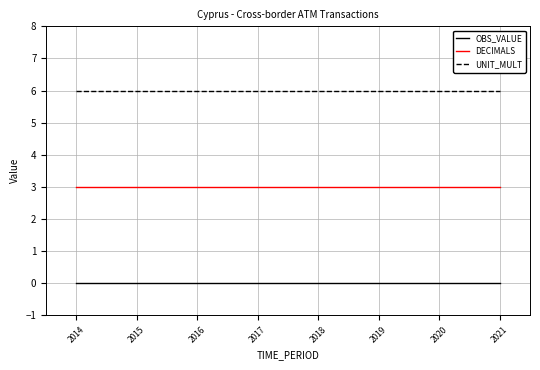

List the series in order of their overall mean, highest first.

UNIT_MULT, DECIMALS, OBS_VALUE